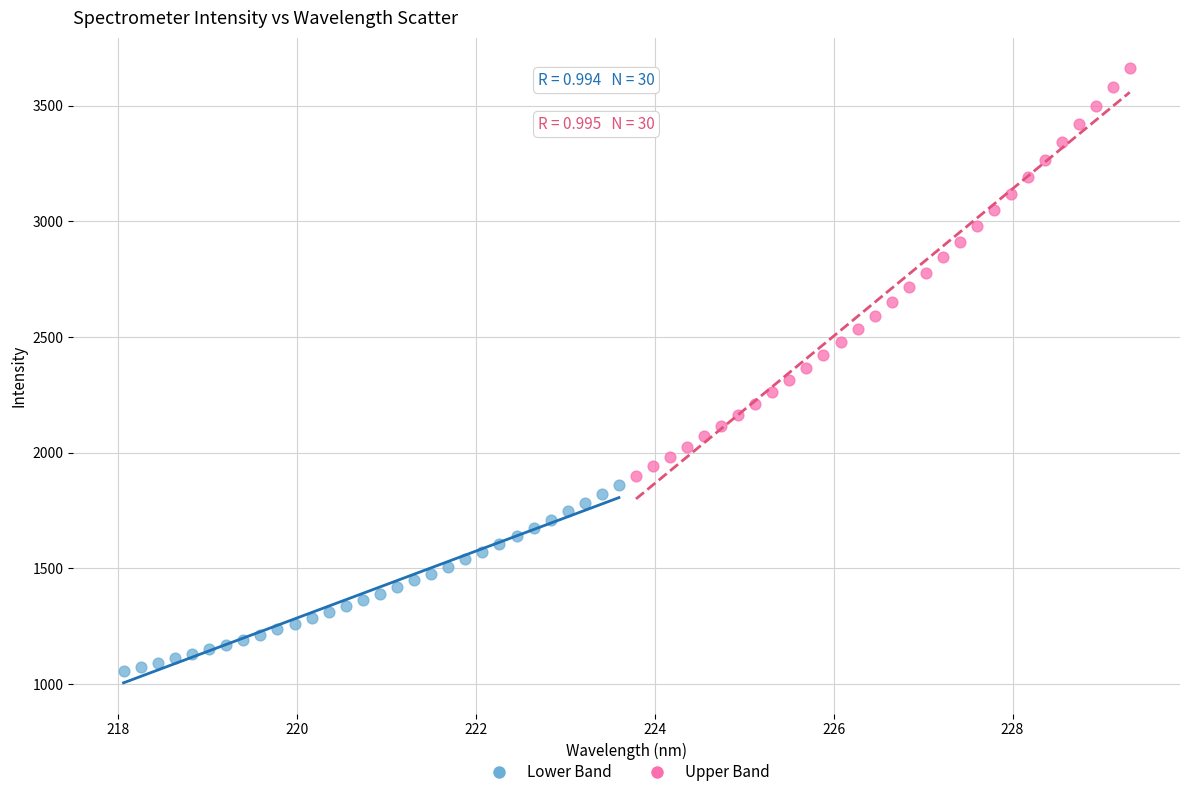

Which series has the largest Y range (max minus min)?

Upper Band